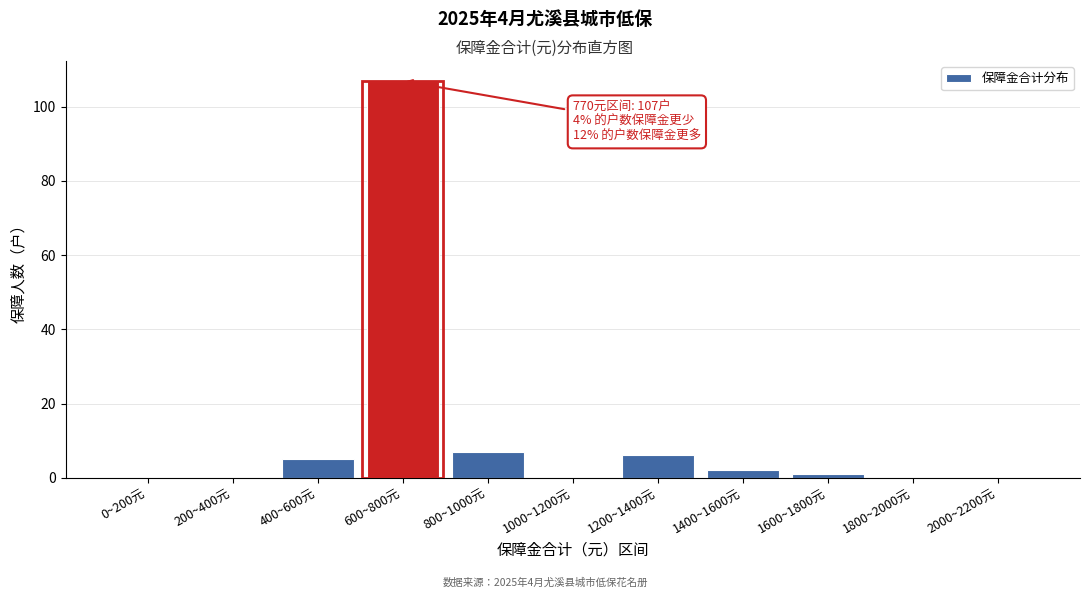

Reading left to right, transcribe all the data shown in this chart.

0~200元=0	200~400元=0	400~600元=5	600~800元=107	800~1000元=7	1000~1200元=0	1200~1400元=6	1400~1600元=2	1600~1800元=1	1800~2000元=0	2000~2200元=0